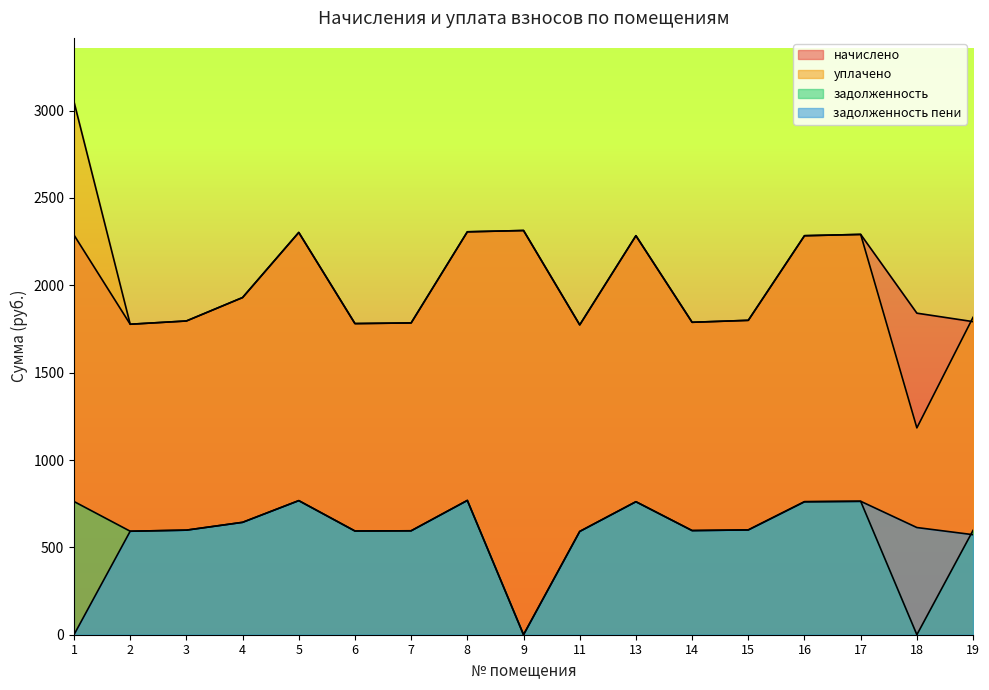

The value of уплачено at 15 is 2937.3. True or false?

False